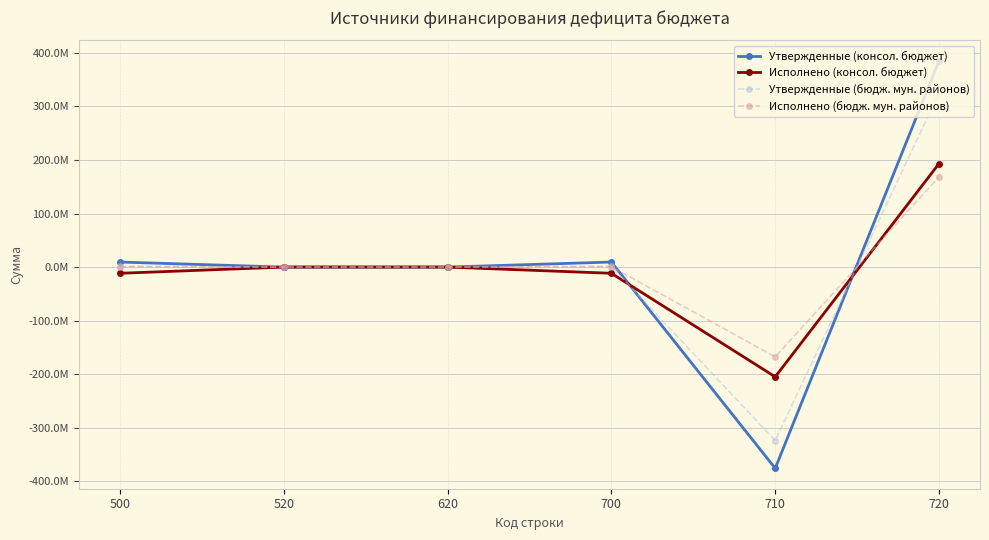

Reading right to left, extract all data points from this chart.

Утвержденные (консол. бюджет): 720=385189054.6	710=-375787194.1	700=9401860.5	620=0.0	520=0.0	500=9401860.5
Исполнено (консол. бюджет): 720=193311184.9	710=-204903456.9	700=-11592272.0	620=0.0	520=0.0	500=-11592272.0
Утвержденные (бюдж. мун. районов): 720=325319675.4	710=-323932188.2	700=1387487.2	620=0.0	520=0.0	500=1387487.2
Исполнено (бюдж. мун. районов): 720=168501695.9	710=-167743978.2	700=757717.8	620=0.0	520=0.0	500=757717.8